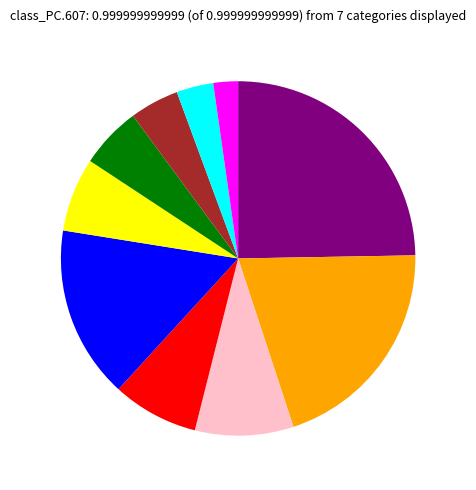

Is there a majority slice in this chart?

No